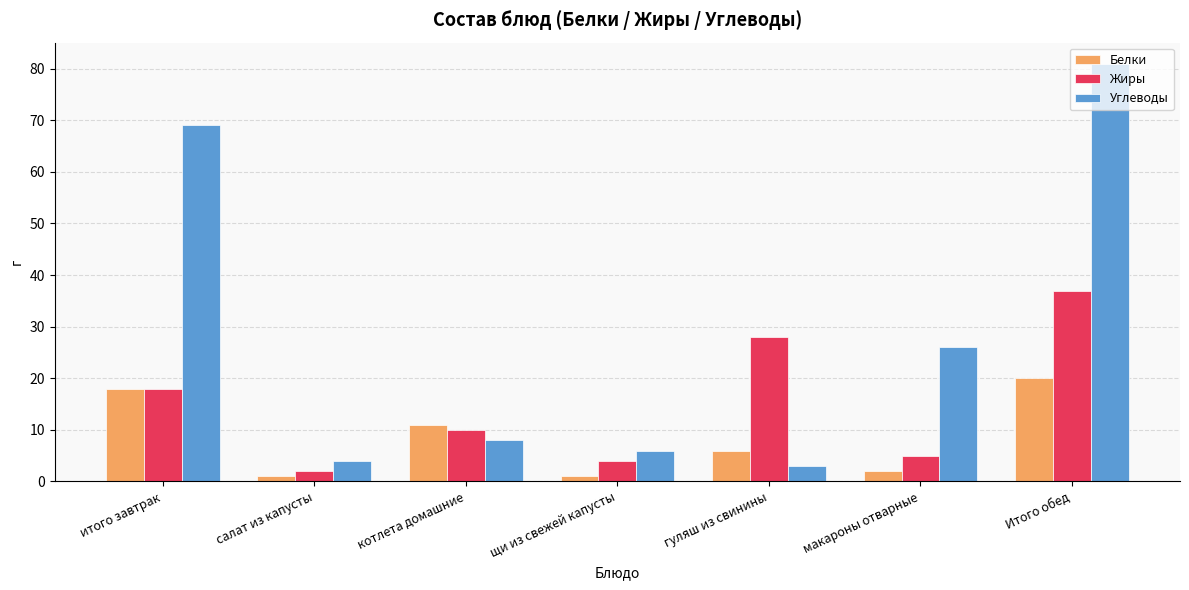

What is the spread (max minus min) of values at щи из свежей капусты?

5